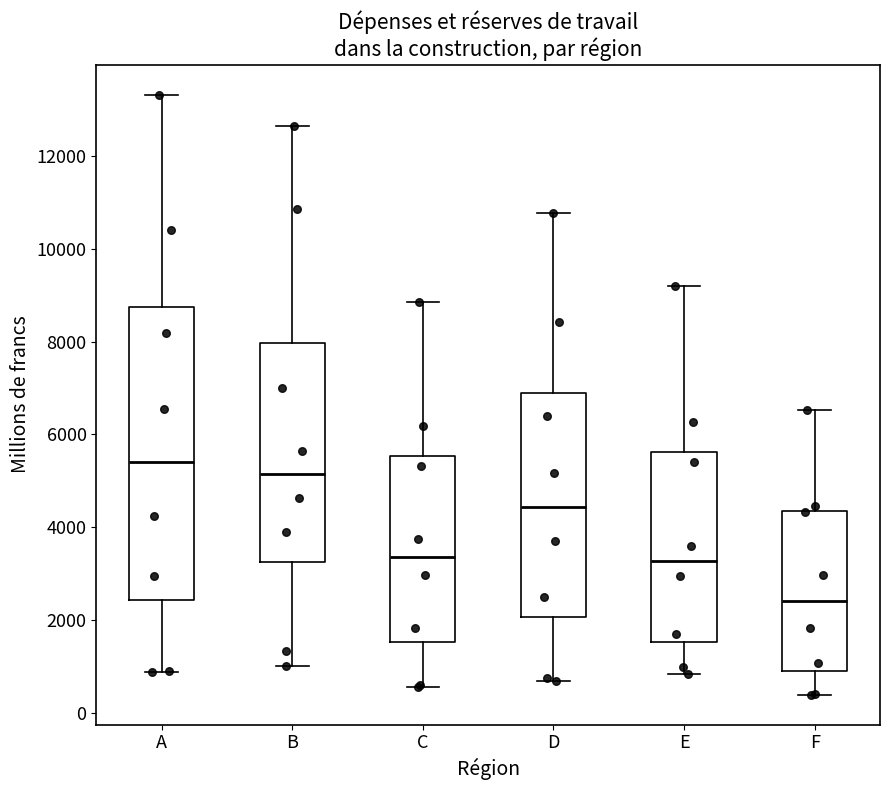

Which box's median line is the lowest?

F